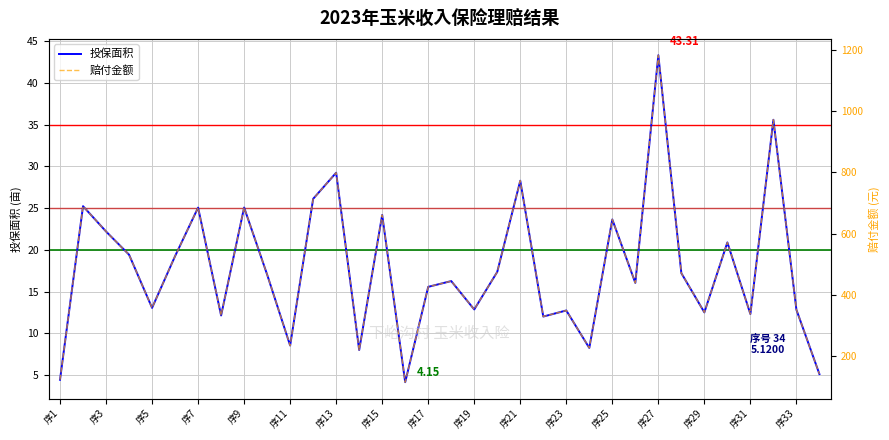

Count the number of categories in the chart.

34